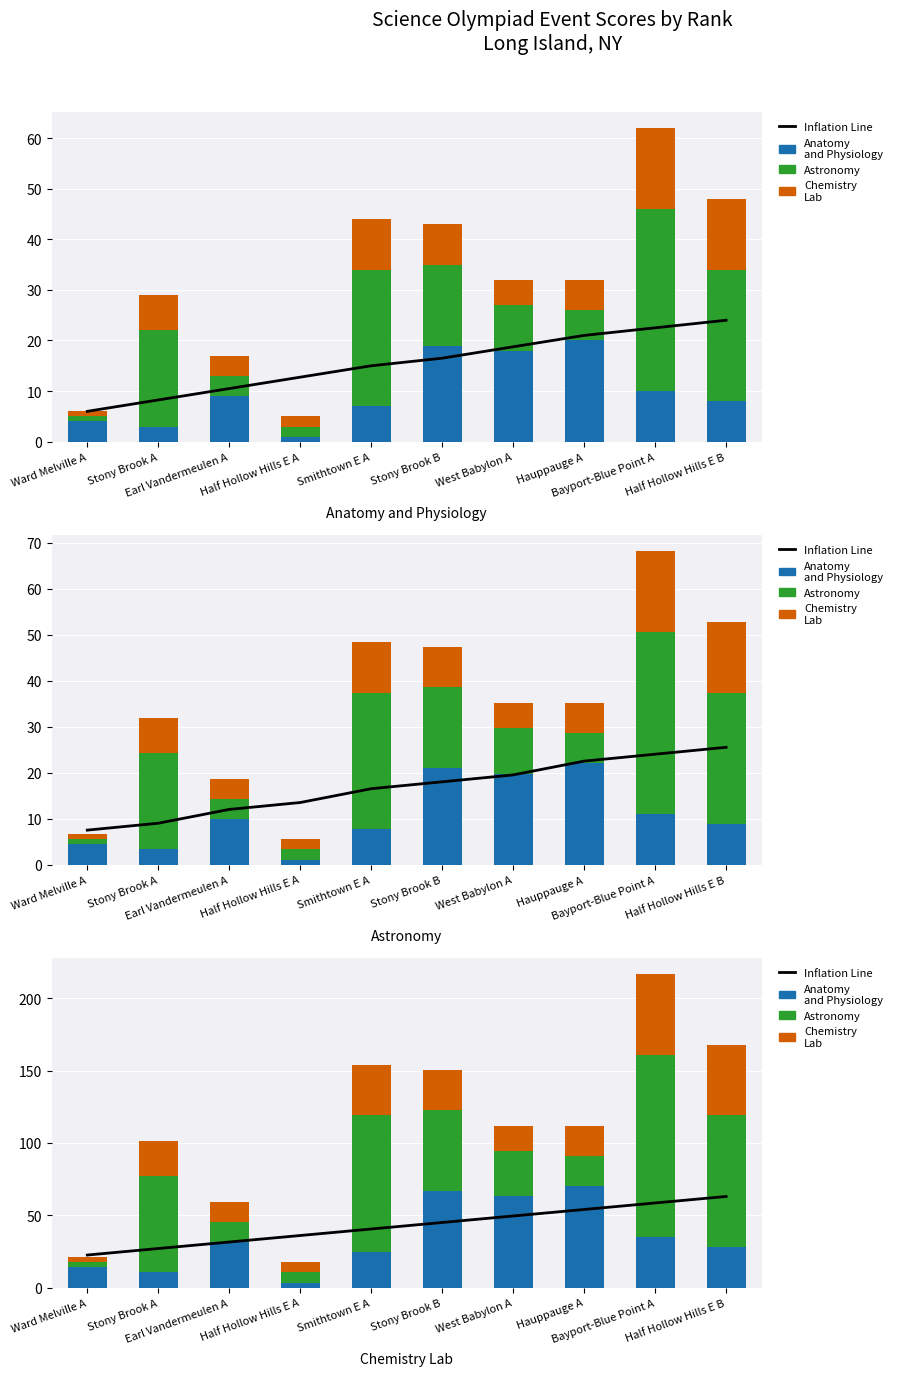

Reading right to left, transcribe all the data shown in this chart.

Inflation Line: Half Hollow Hills E B=63.0	Bayport-Blue Point A=58.5	Hauppauge A=54.0	West Babylon A=49.5	Stony Brook B=45.0	Smithtown E A=40.5	Half Hollow Hills E A=36.0	Earl Vandermeulen A=31.5	Stony Brook A=27.0	Ward Melville A=22.5
Anatomy and Physiology: Half Hollow Hills E B=28.0	Bayport-Blue Point A=35.0	Hauppauge A=70.0	West Babylon A=63.0	Stony Brook B=66.5	Smithtown E A=24.5	Half Hollow Hills E A=3.5	Earl Vandermeulen A=31.5	Stony Brook A=10.5	Ward Melville A=14.0
Astronomy: Half Hollow Hills E B=91.0	Bayport-Blue Point A=126.0	Hauppauge A=21.0	West Babylon A=31.5	Stony Brook B=56.0	Smithtown E A=94.5	Half Hollow Hills E A=7.0	Earl Vandermeulen A=14.0	Stony Brook A=66.5	Ward Melville A=3.5
Chemistry Lab: Half Hollow Hills E B=49.0	Bayport-Blue Point A=56.0	Hauppauge A=21.0	West Babylon A=17.5	Stony Brook B=28.0	Smithtown E A=35.0	Half Hollow Hills E A=7.0	Earl Vandermeulen A=14.0	Stony Brook A=24.5	Ward Melville A=3.5